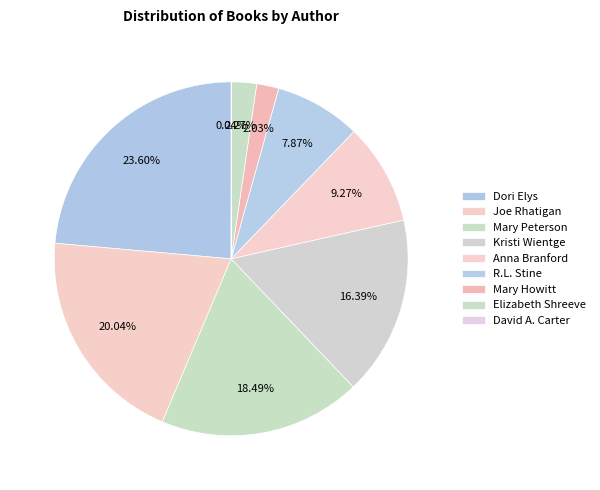

To the nearest percent, what portion does Elizabeth Shreeve represent?

2%